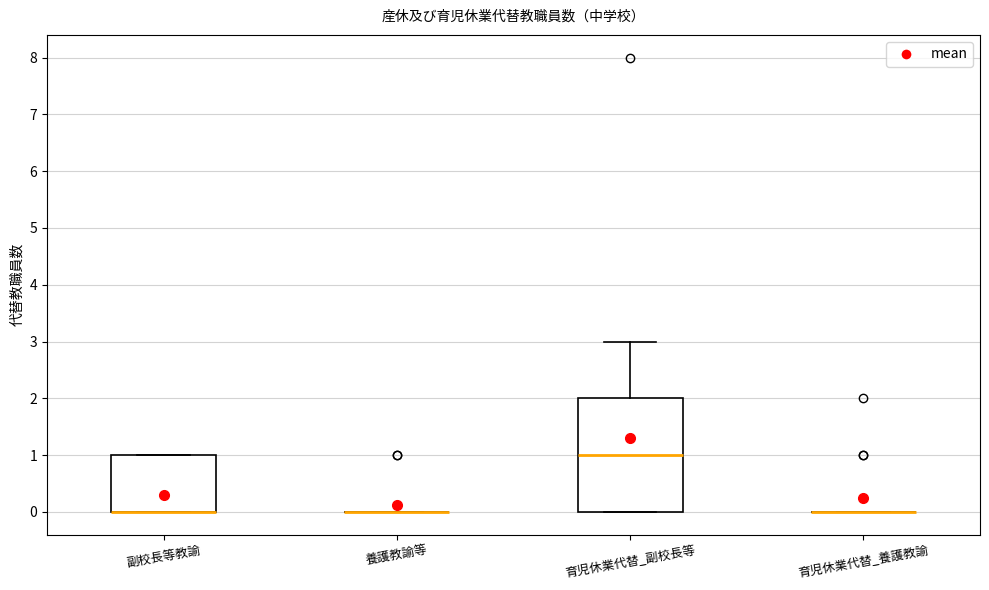

Reading left to right, read every box against the y-axis: the position of its median line, the range the box covers, and the ends of its whiskers. The values are not printed on the chart, so give them approximately, as read against the axis.

副校長等教諭: median 0 (drawn on the box's lower edge), box 0 to 1, whiskers 0 to 1
養護教諭等: box collapsed to a line at 0, whiskers 0 to 0
育児休業代替_副校長等: median 1, box 0 to 2, whiskers 0 to 3
育児休業代替_養護教諭: box collapsed to a line at 0, whiskers 0 to 0